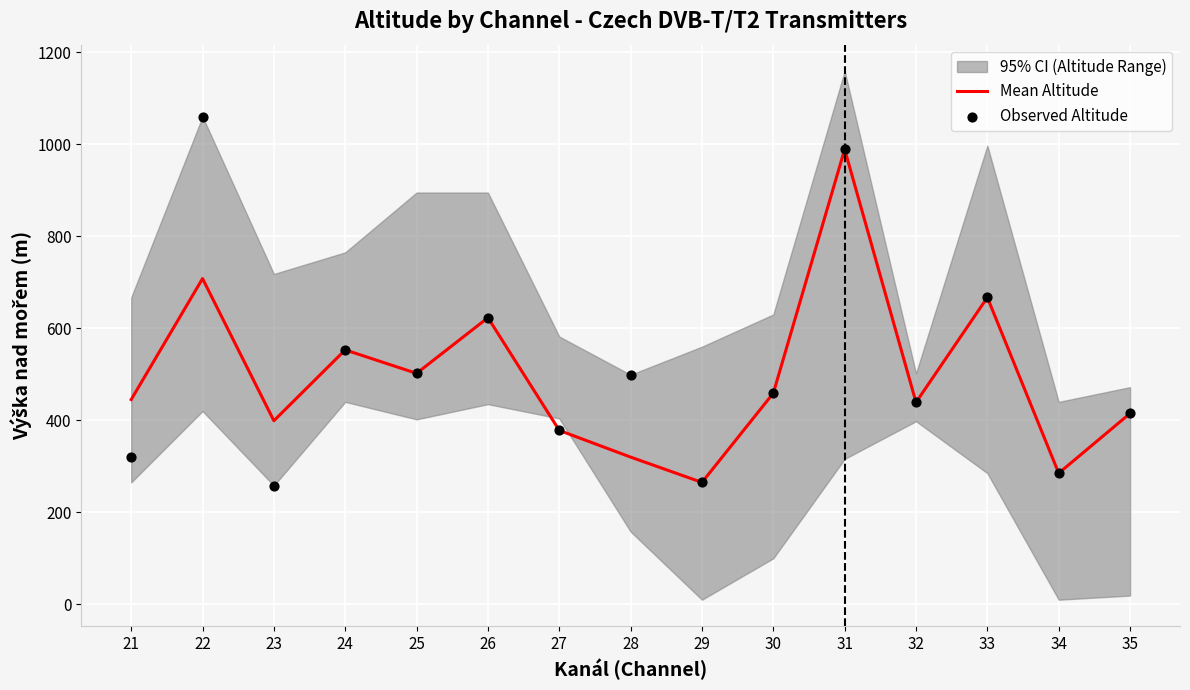

At which category is the sum across all series the highest?

31